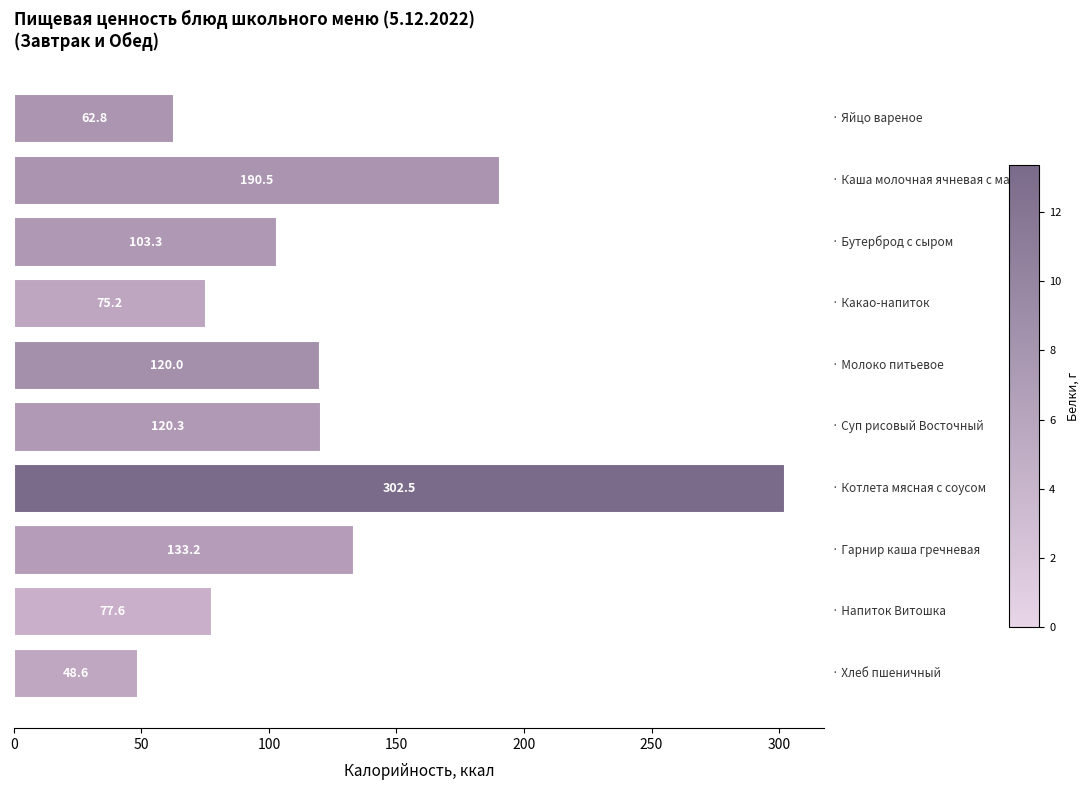

What is the value of the 7th bar from the top?

302.5